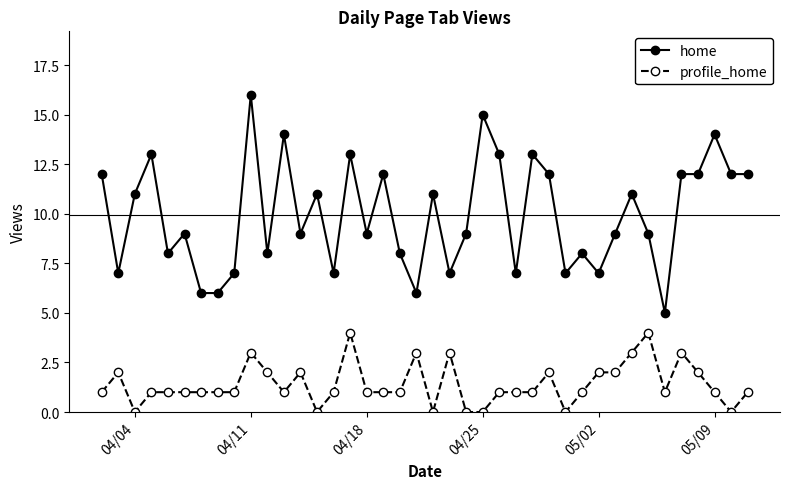

True or false: profile_home and home intersect in this chart.

False